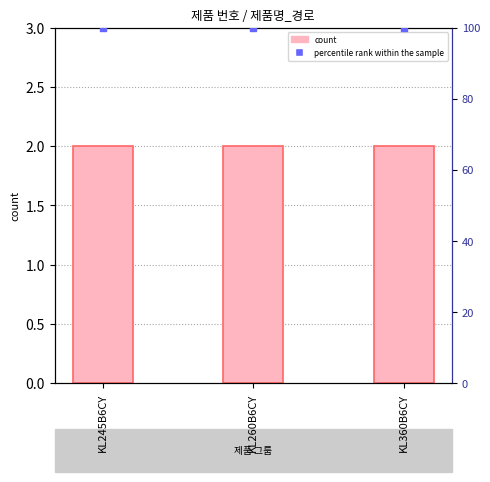

Which series contains the lowest Y value?

count